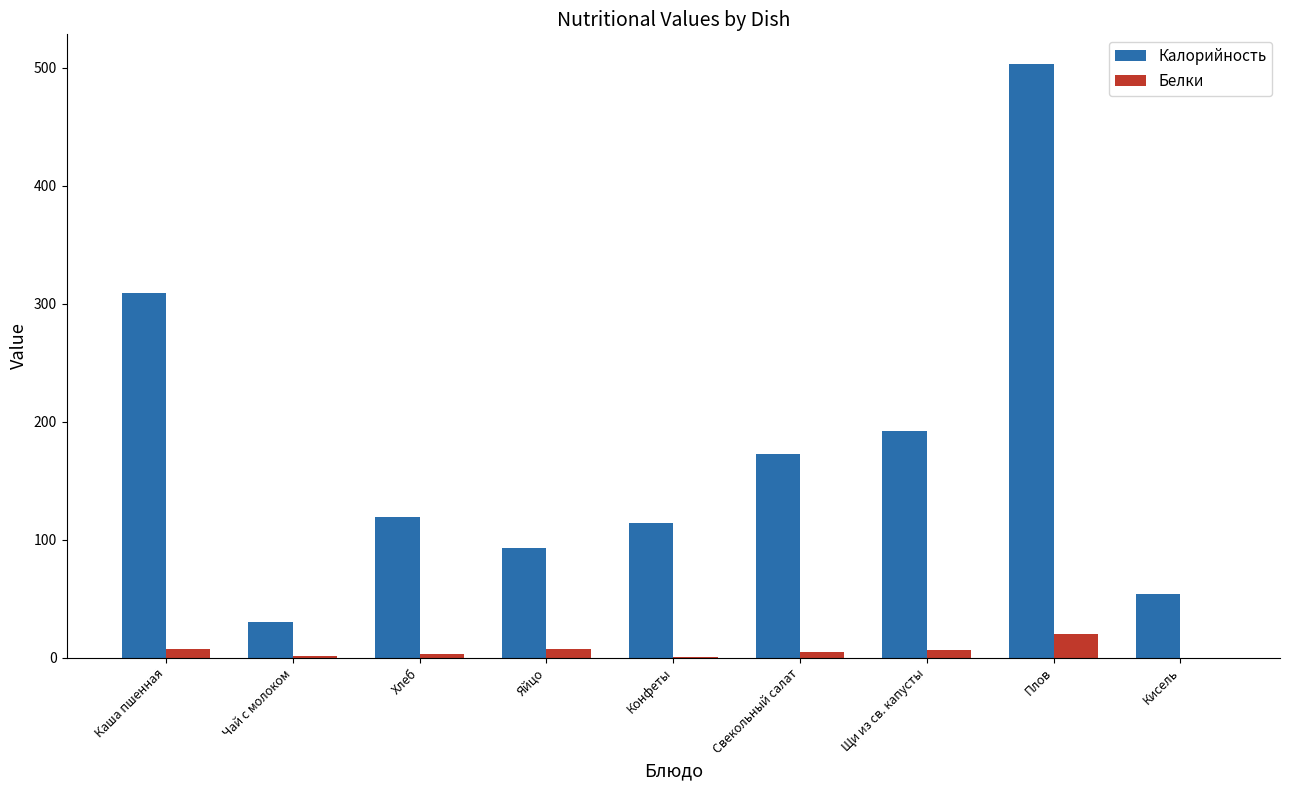

What are all the series names shown in the legend?

Калорийность, Белки